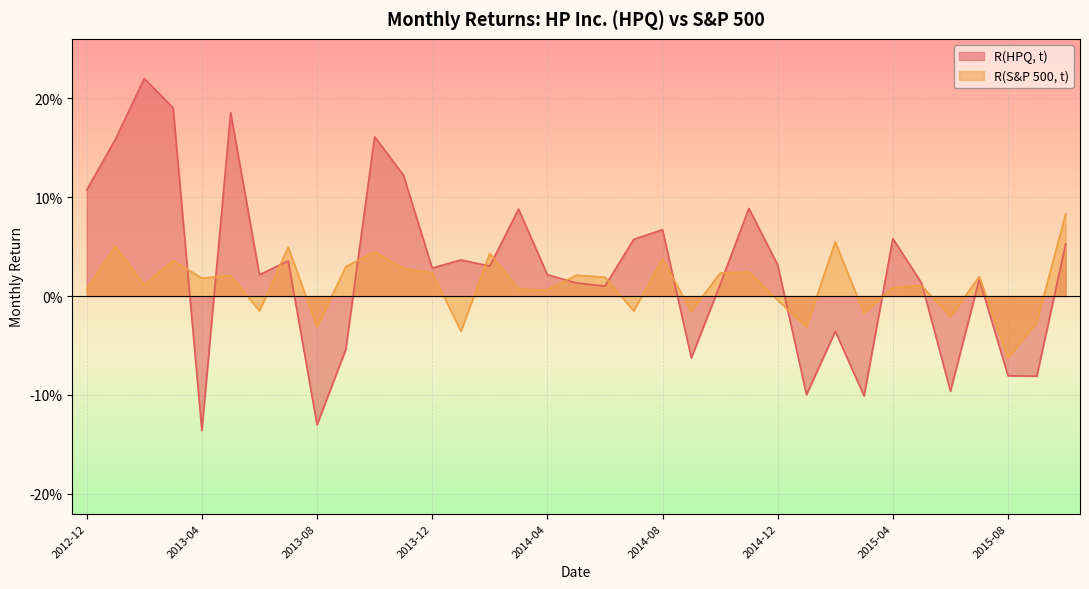

What is the difference between the maximum and minimum values in the R(HPQ, t) series?

0.4